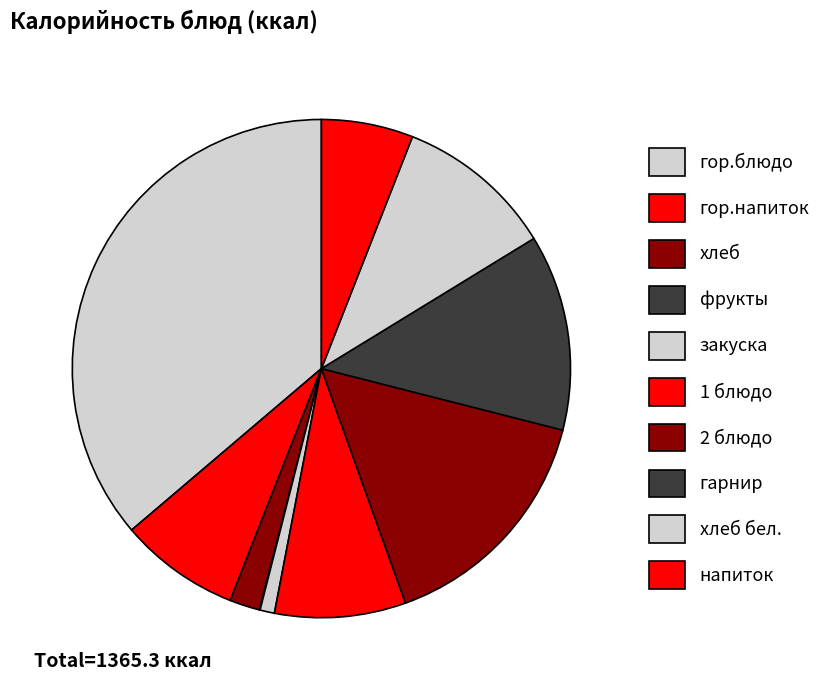

Count the number of slices in the pie.

10